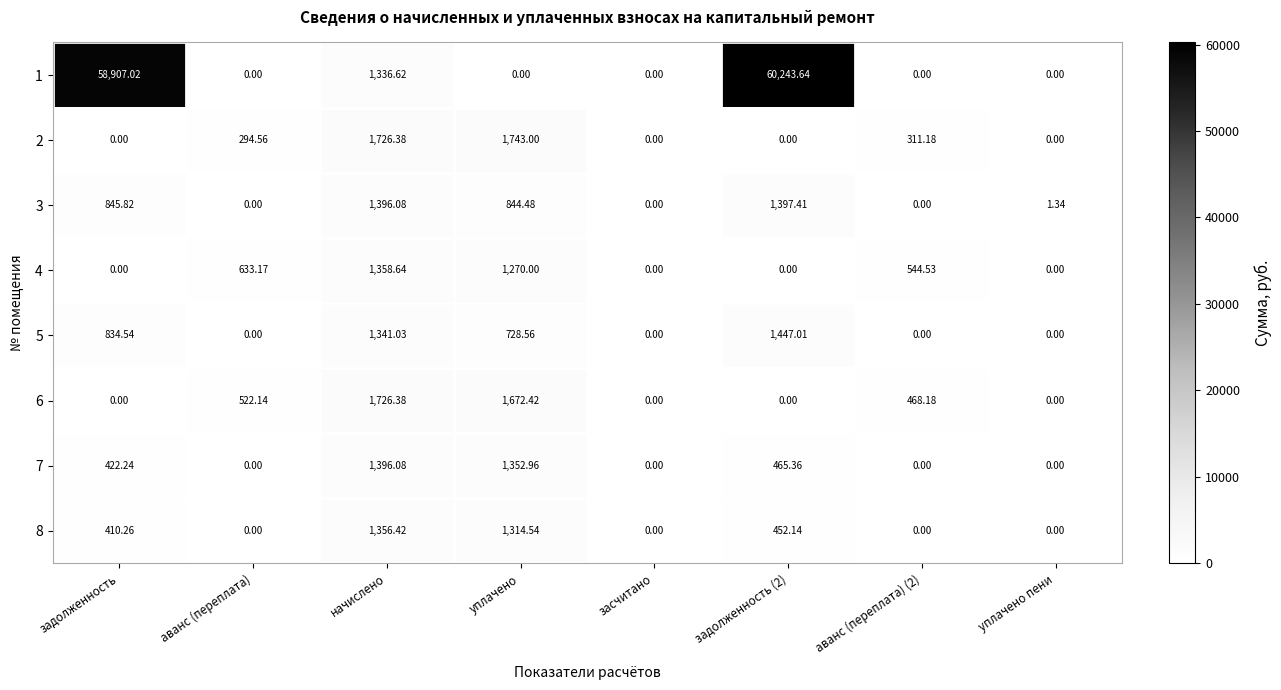

At уплачено, list the series in order from smallest to largest.

1, 5, 3, 4, 8, 7, 6, 2